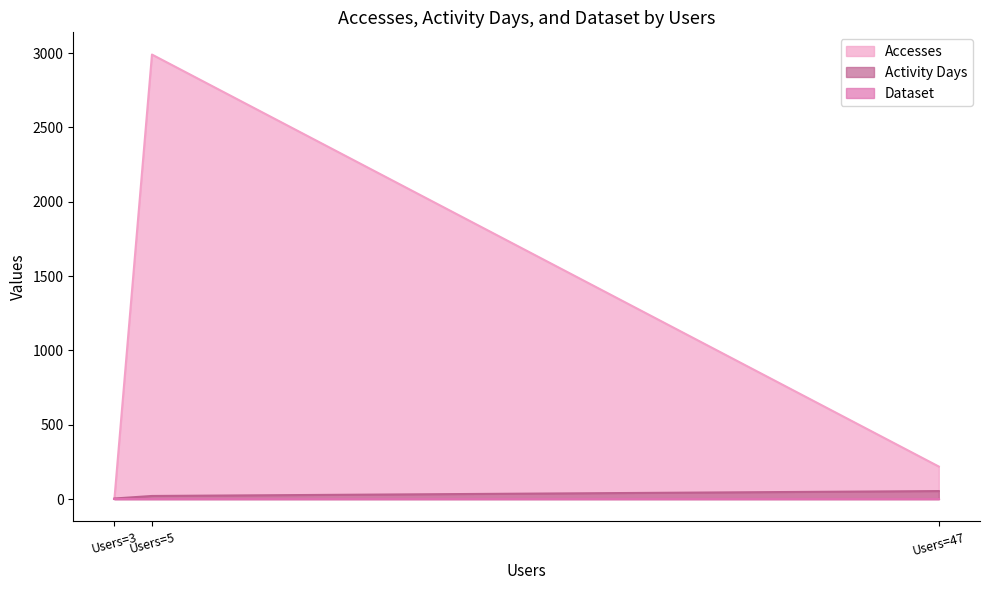

At which category is the sum across all series the highest?

Users=5